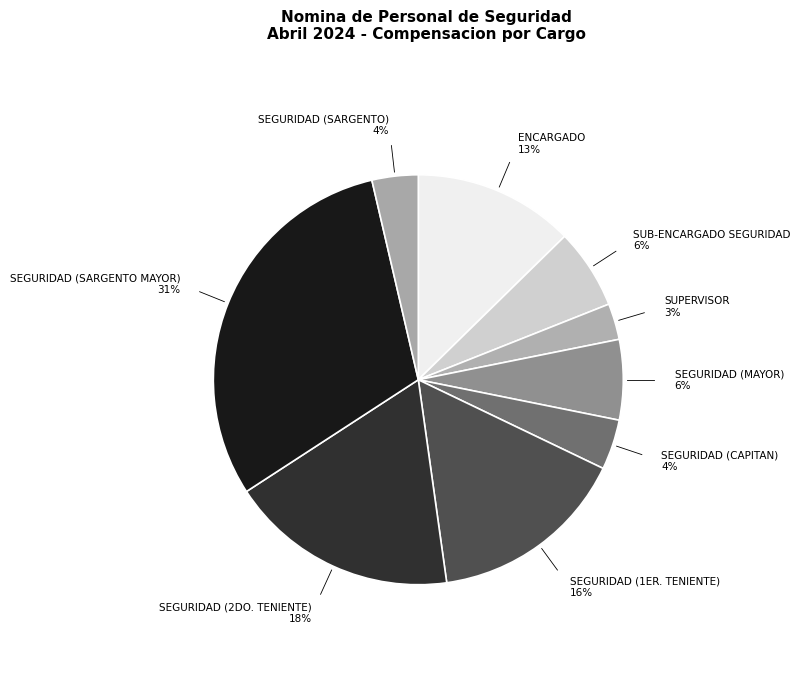

Which category has the biggest portion of the pie?

SEGURIDAD (SARGENTO MAYOR)